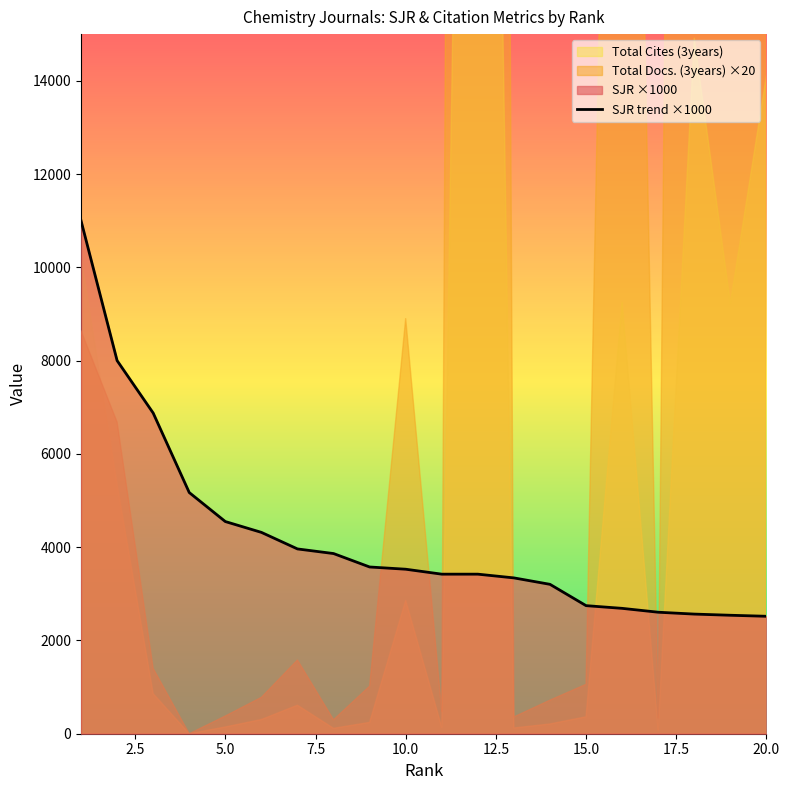

What is the maximum value for SJR trend ×1000?

11000